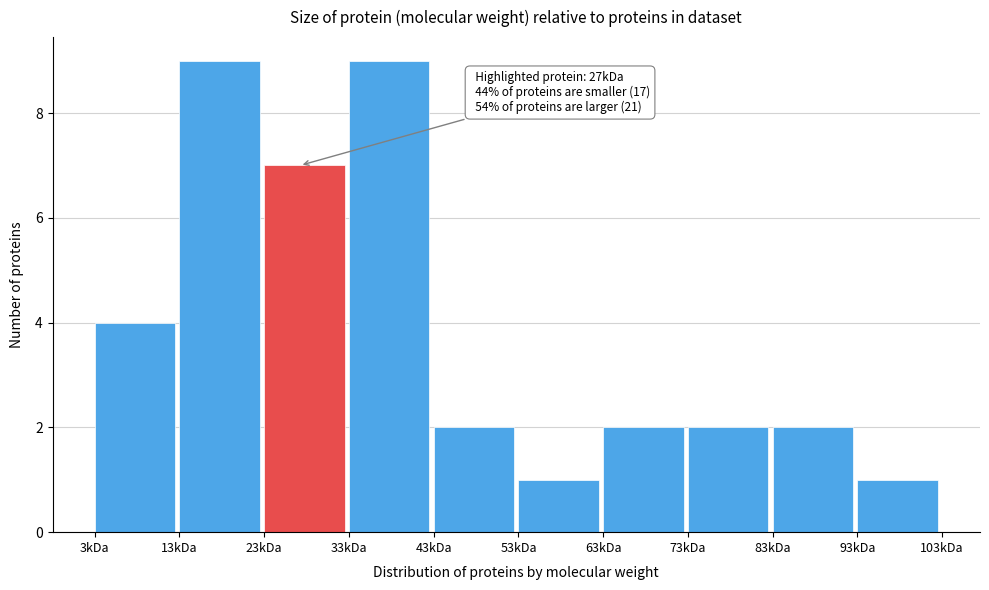

Reading left to right, what are all the values shown in this chart?

3kDa=4	13kDa=9	23kDa=7	33kDa=9	43kDa=2	53kDa=1	63kDa=2	73kDa=2	83kDa=2	93kDa=1